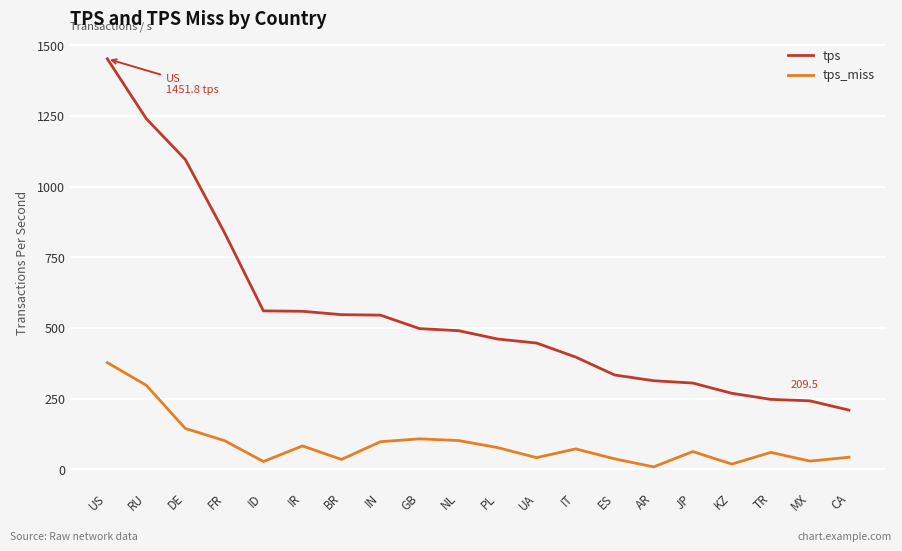

What is the difference between the highest and lowest values at RU?

942.7